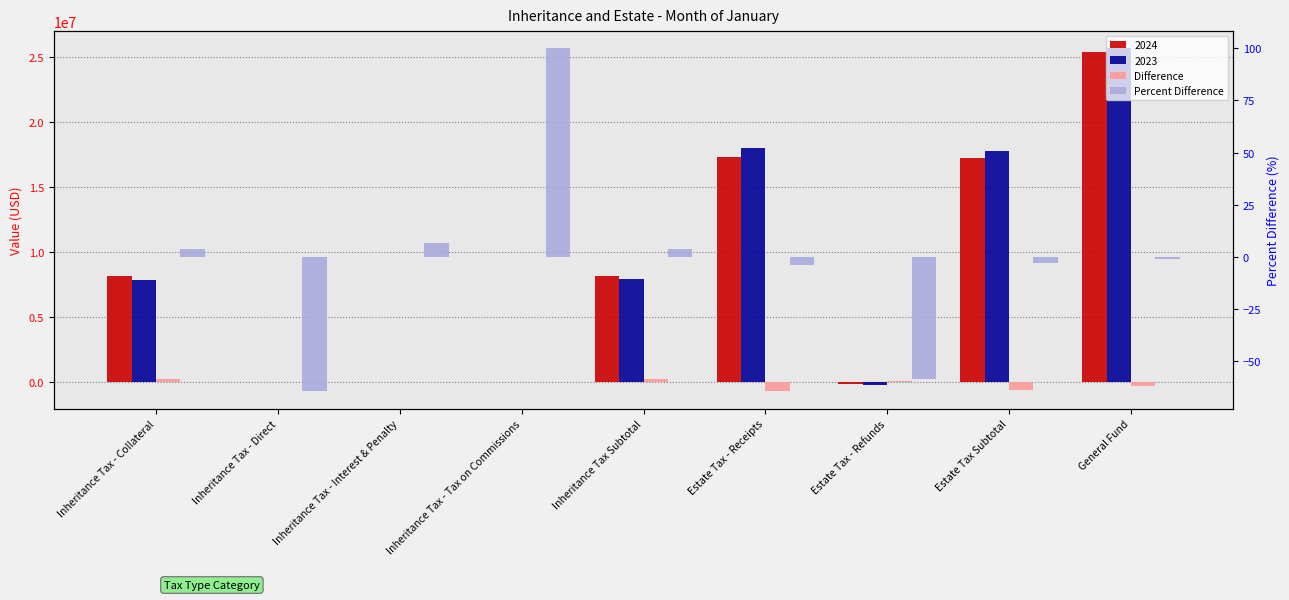

What is the sum of all Difference values?

-803006.9